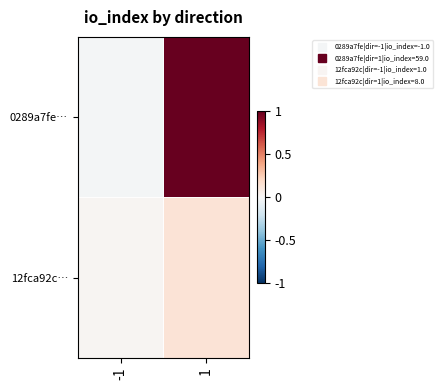

Which label corresponds to the largest value in the chart?

1